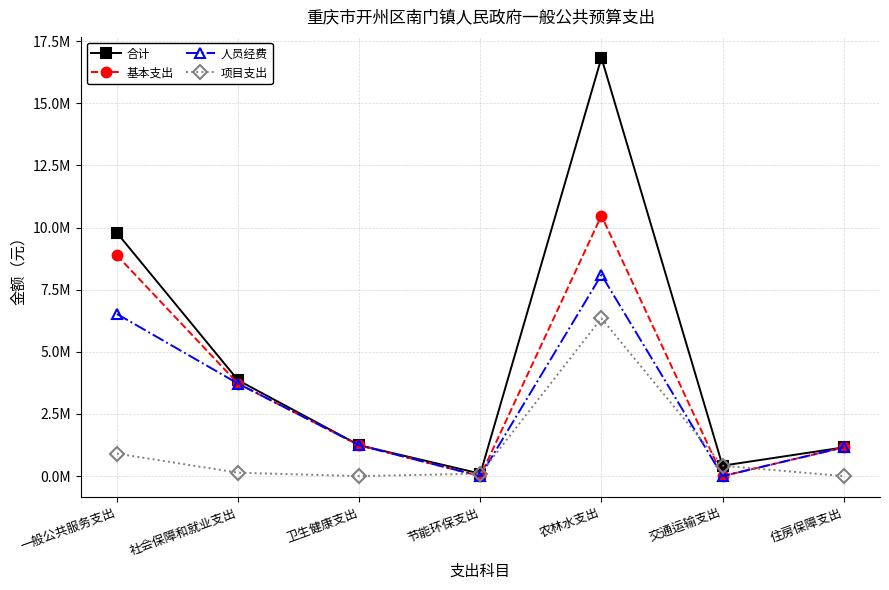

How many interior local peaks does the 项目支出 series have?

1